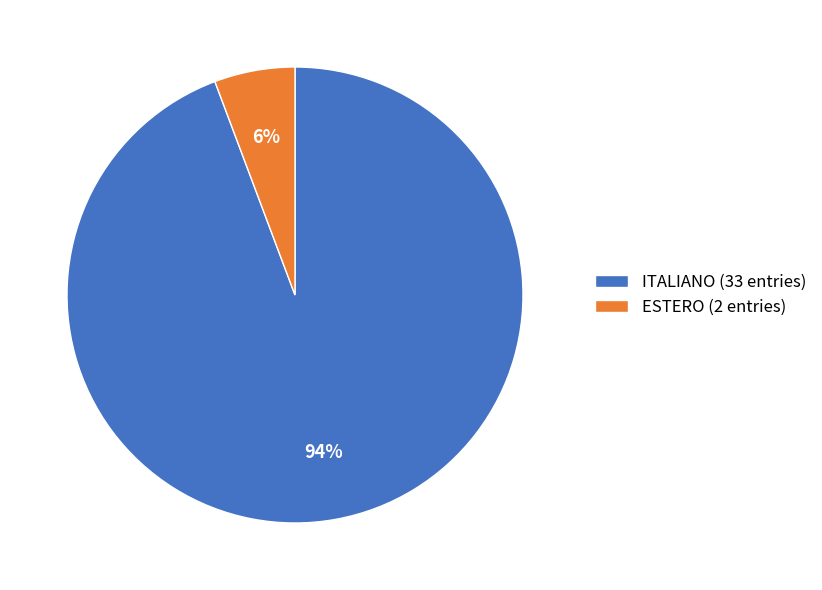

Which has a higher value, ITALIANO (33 entries) or ESTERO (2 entries)?

ITALIANO (33 entries)